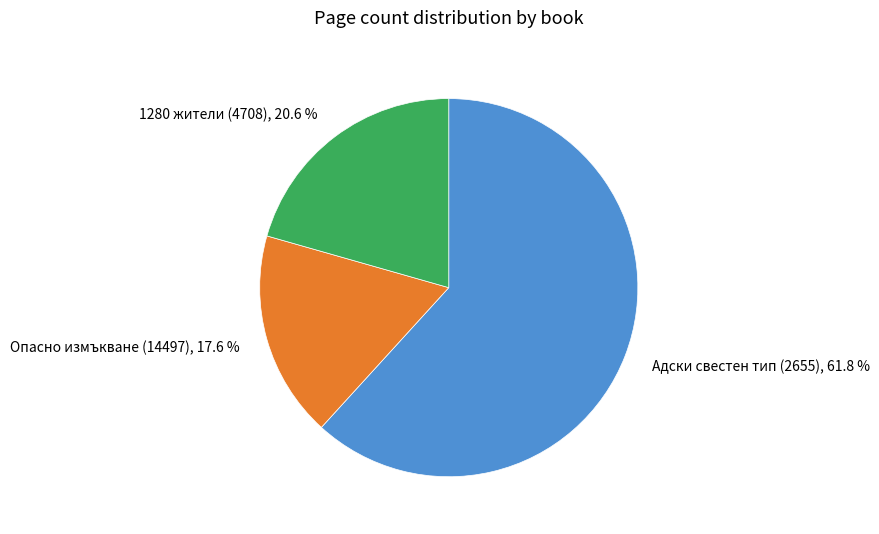

Between 1280 жители (4708) and Опасно измъкване (14497), which is larger?

1280 жители (4708)